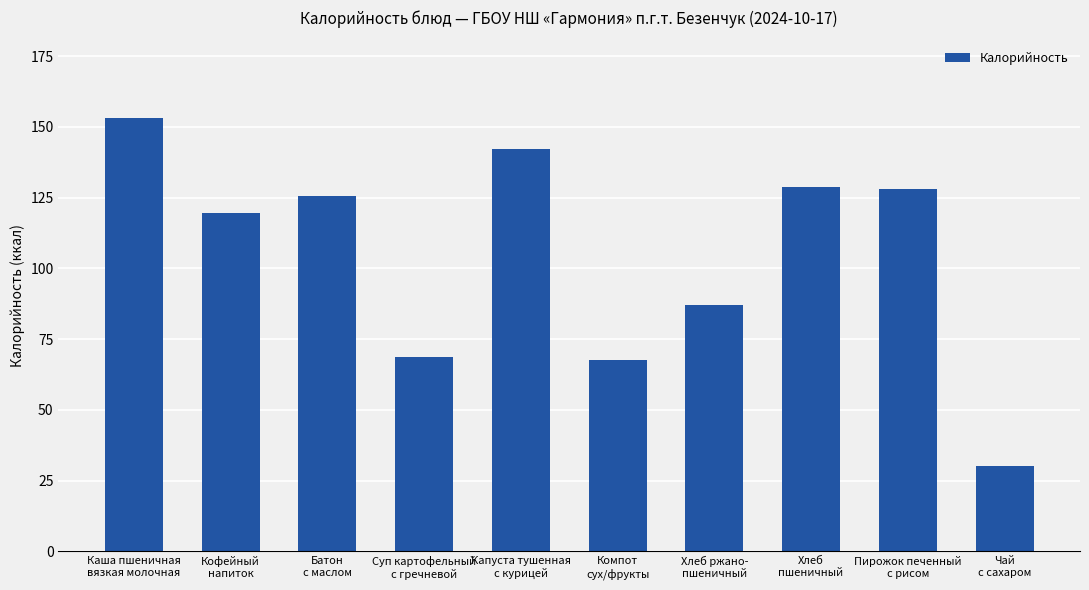

Count the number of values greater than 125.

5